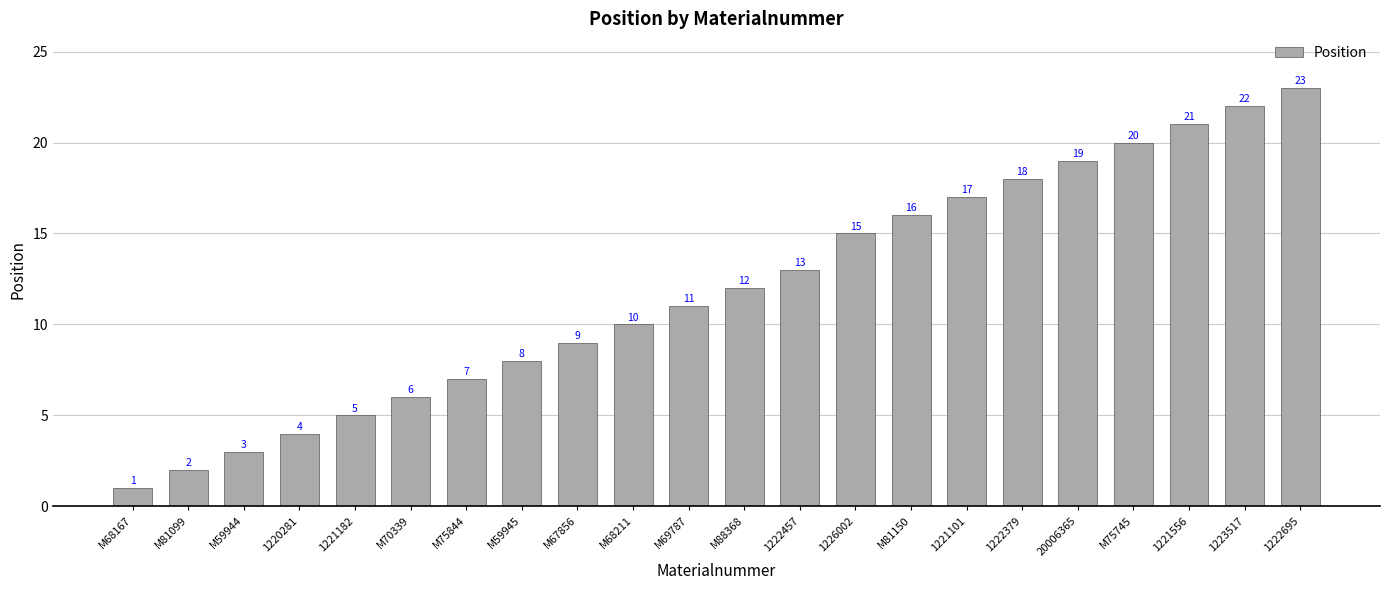

What is the value of the 8th bar from the left?

8